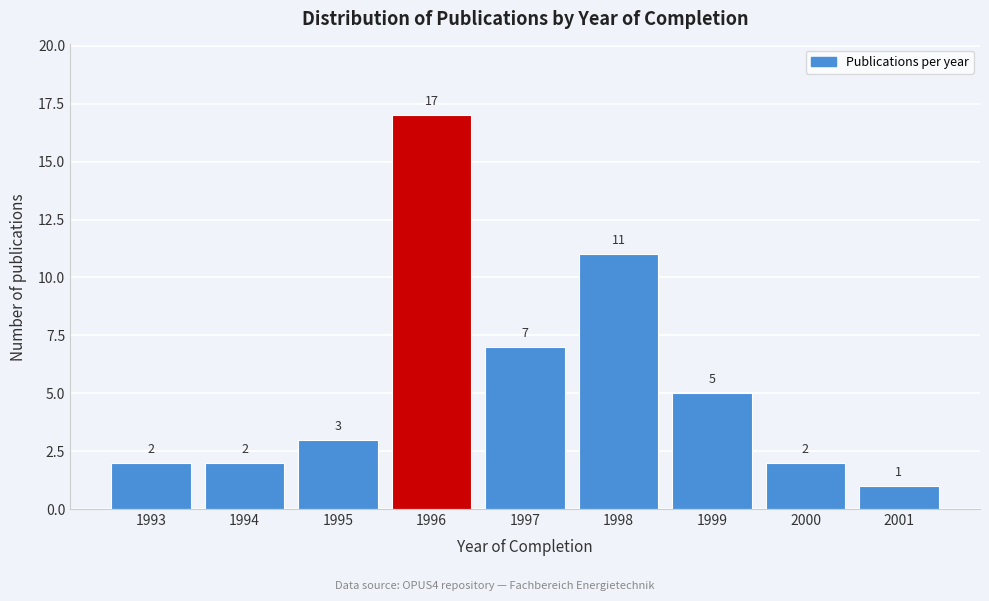

Reading left to right, transcribe all the data shown in this chart.

2	2	3	17	7	11	5	2	1